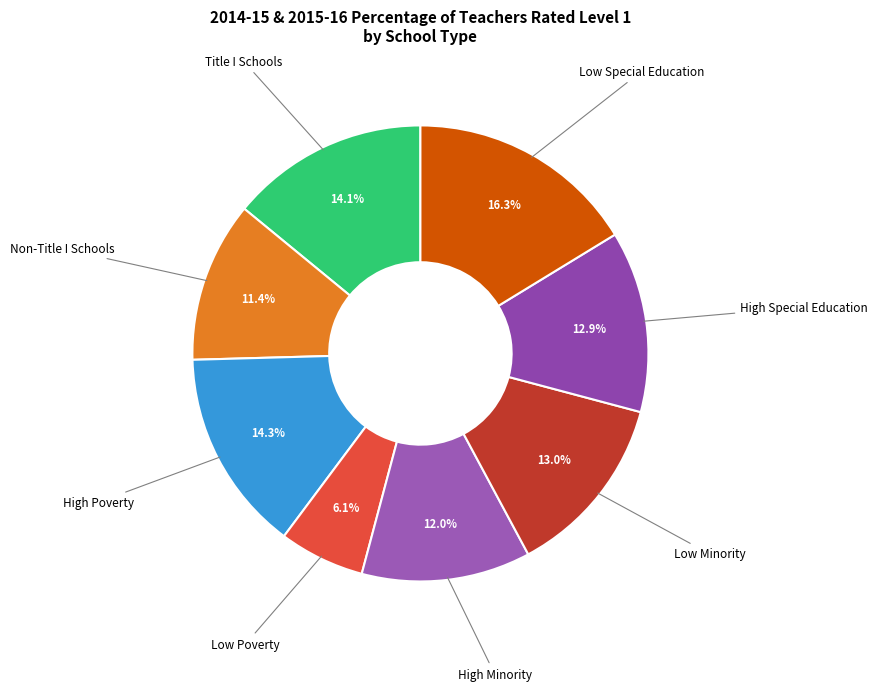

Which slice is the largest?

Low Special Education